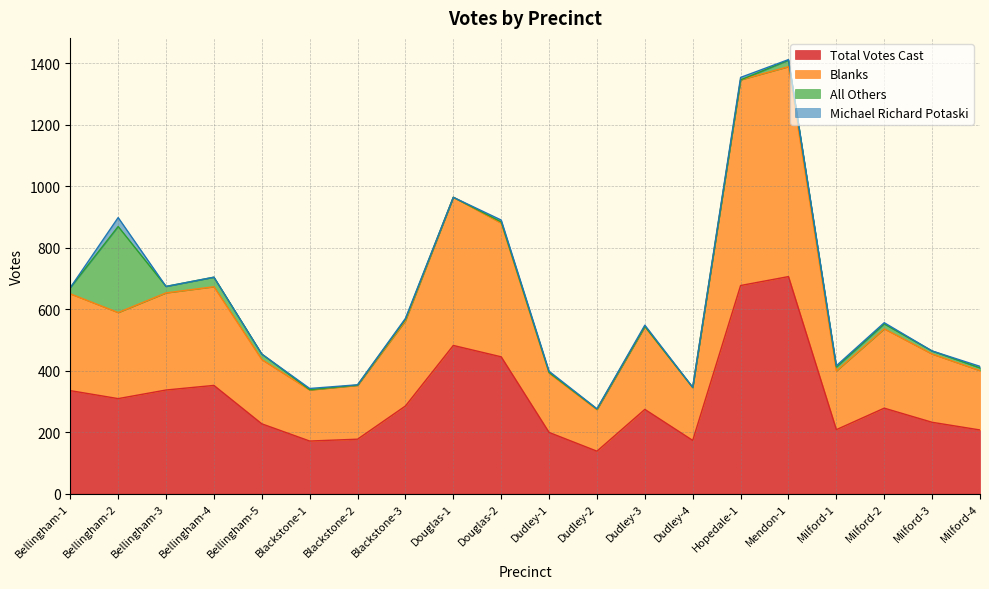

True or false: Blanks and Total Votes Cast cross at least once.

False